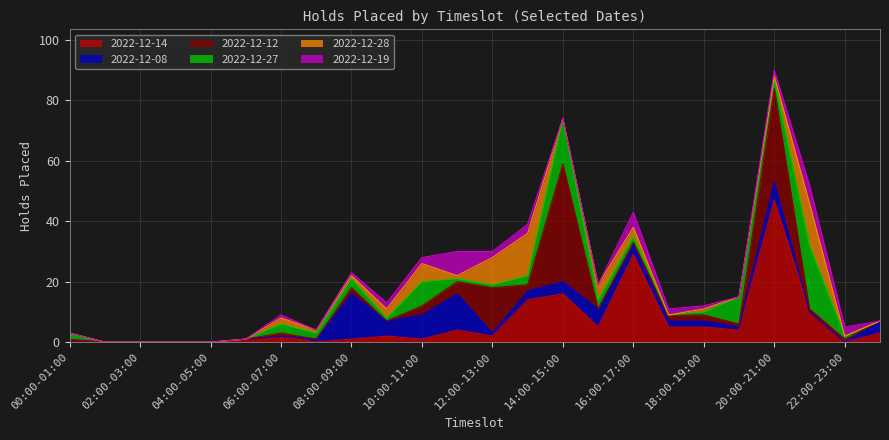

Reading left to right, list all the values displayed in this chart.

2022-12-14: 0	0	0	0	0	1	2	0	1	2	1	4	2	14	16	5	29	5	5	4	47	10	0	3
2022-12-08: 0	0	0	0	0	0	0	1	15	5	8	12	1	3	4	6	3	2	2	1	6	0	0	4
2022-12-12: 1	0	0	0	0	0	1	0	2	0	3	4	15	2	39	0	1	2	2	1	31	1	1	0
2022-12-27: 2	0	0	0	0	0	3	2	3	1	8	1	1	3	15	3	2	0	1	9	3	21	1	0
2022-12-28: 0	0	0	0	0	0	2	1	1	3	6	1	9	14	0	5	3	0	1	0	1	14	0	0
2022-12-19: 0	0	0	0	0	0	1	0	1	2	2	8	2	3	0	0	5	2	1	0	2	6	3	0